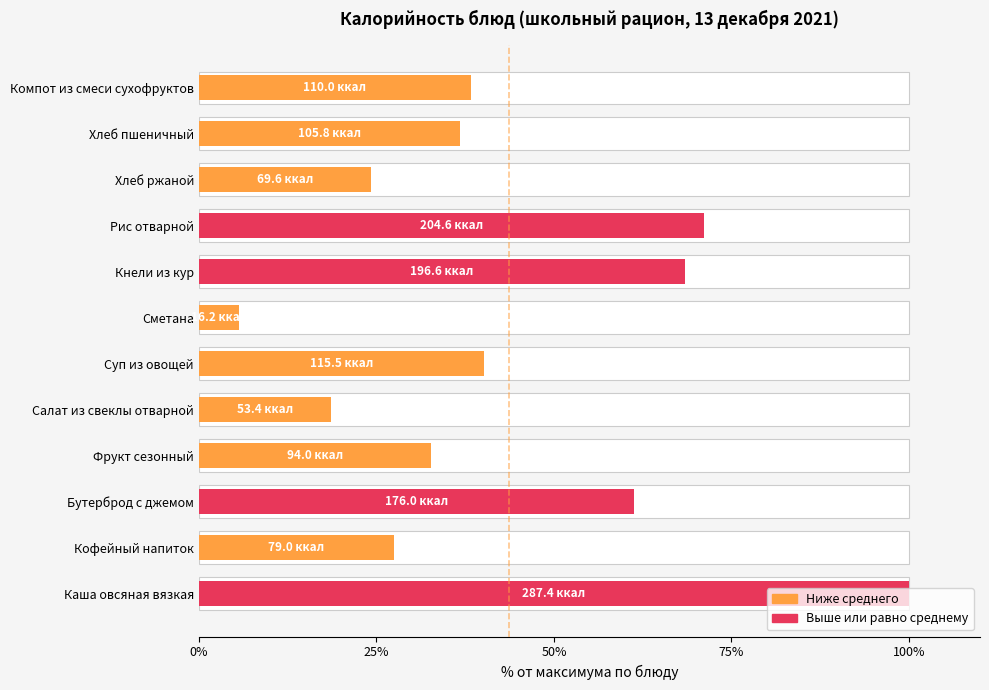

Reading left to right, extract all data points from this chart.

100.0	27.5	61.2	32.7	18.6	40.2	5.6	68.4	71.2	24.2	36.8	38.3